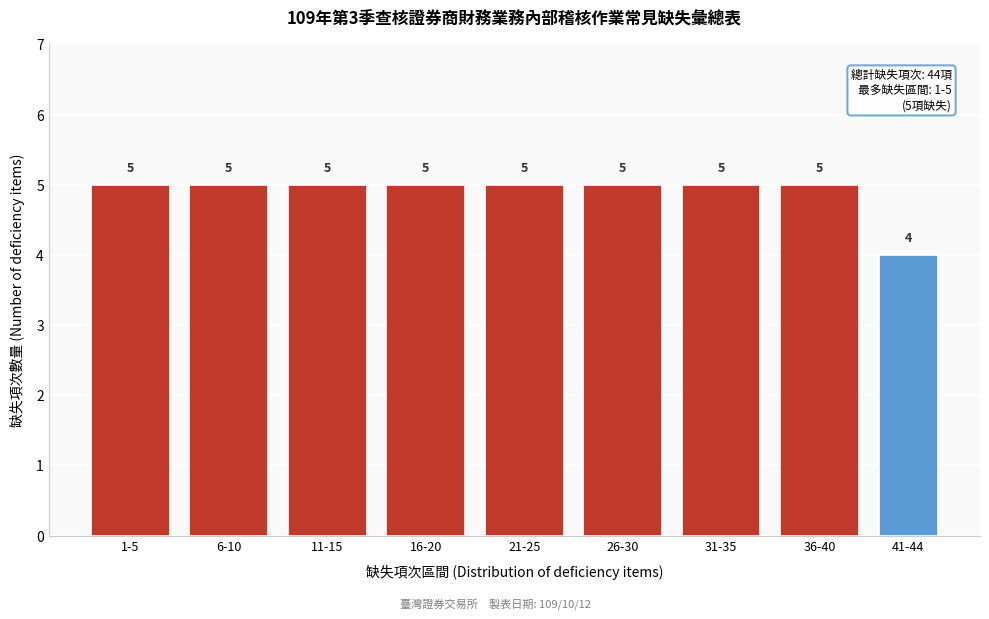

Reading left to right, extract all data points from this chart.

5	5	5	5	5	5	5	5	4